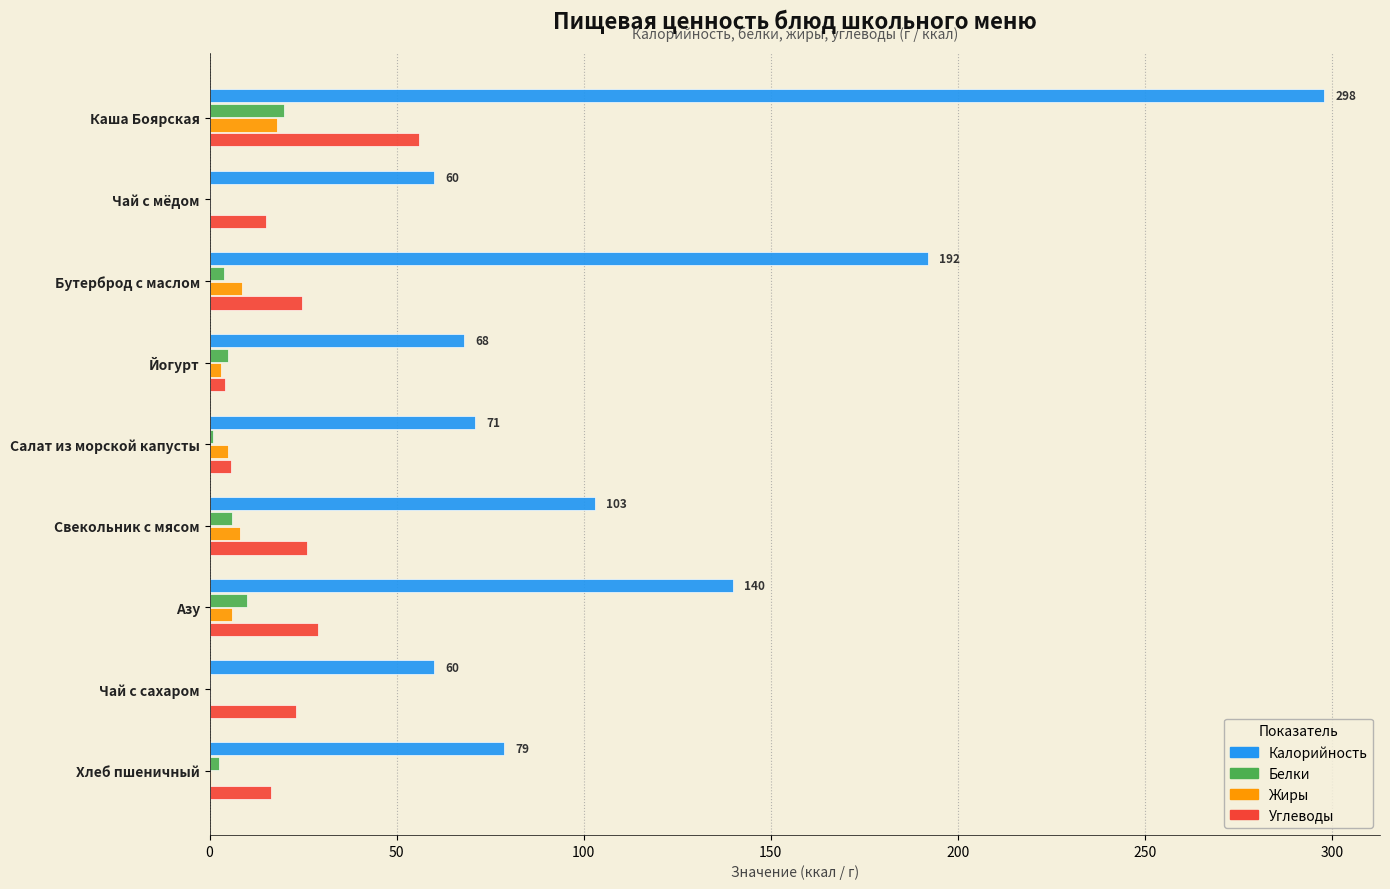

How many series are shown in this chart?

4